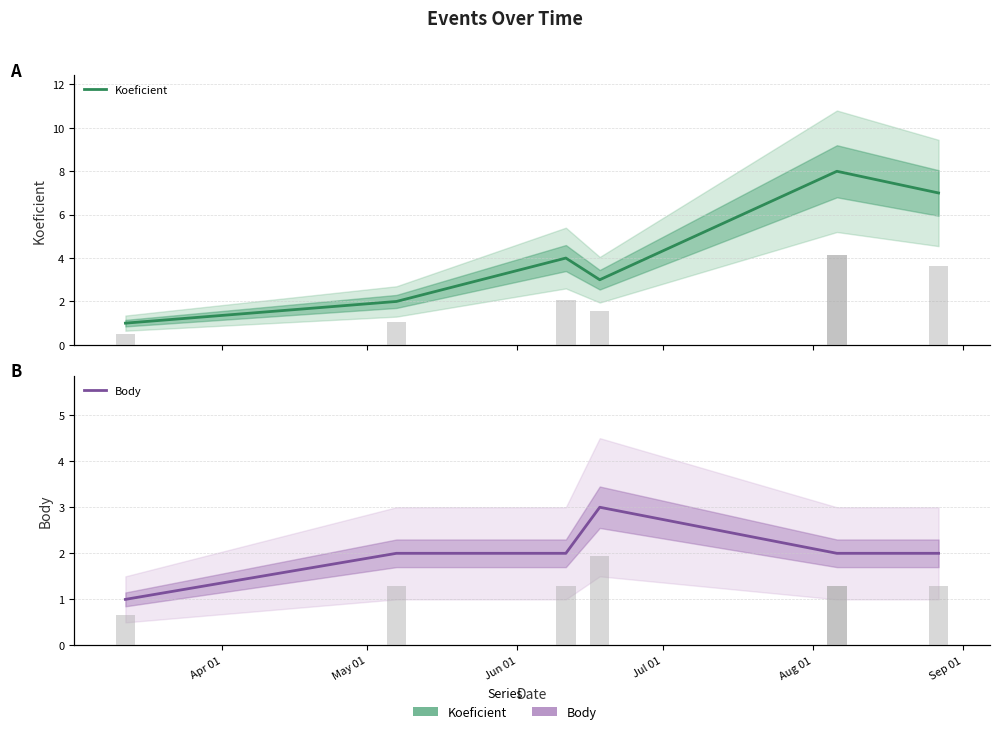

True or false: Koeficient has a value of 8 at Aug 01.

True